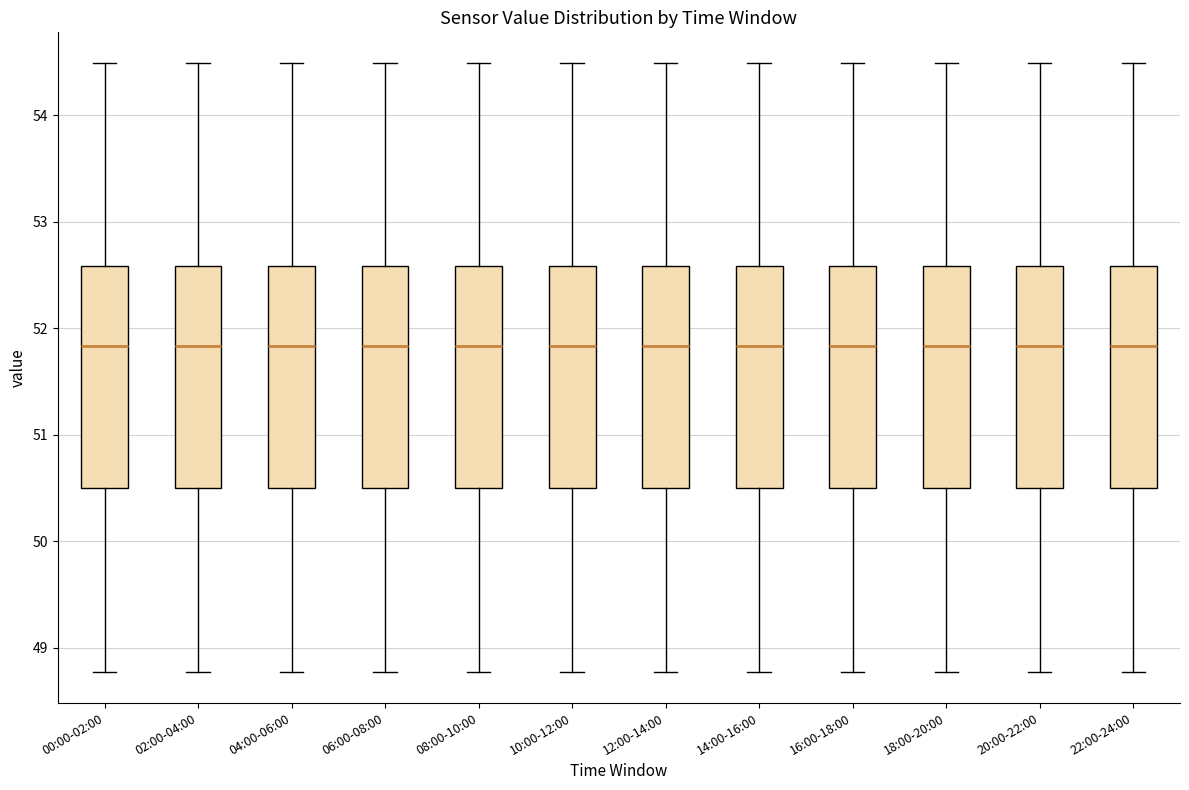

Where is the upper edge of the box for 18:00-20:00 on the y-axis? The values are not printed on the chart, so give them approximately, as read against the axis.

52.6